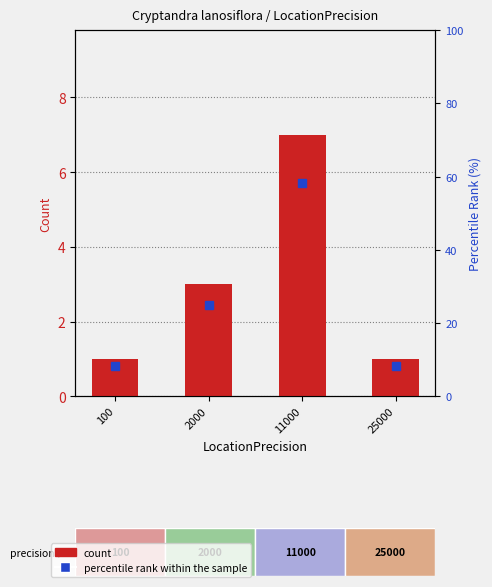

Between 100 and 25000, which series saw the biggest shift?

count